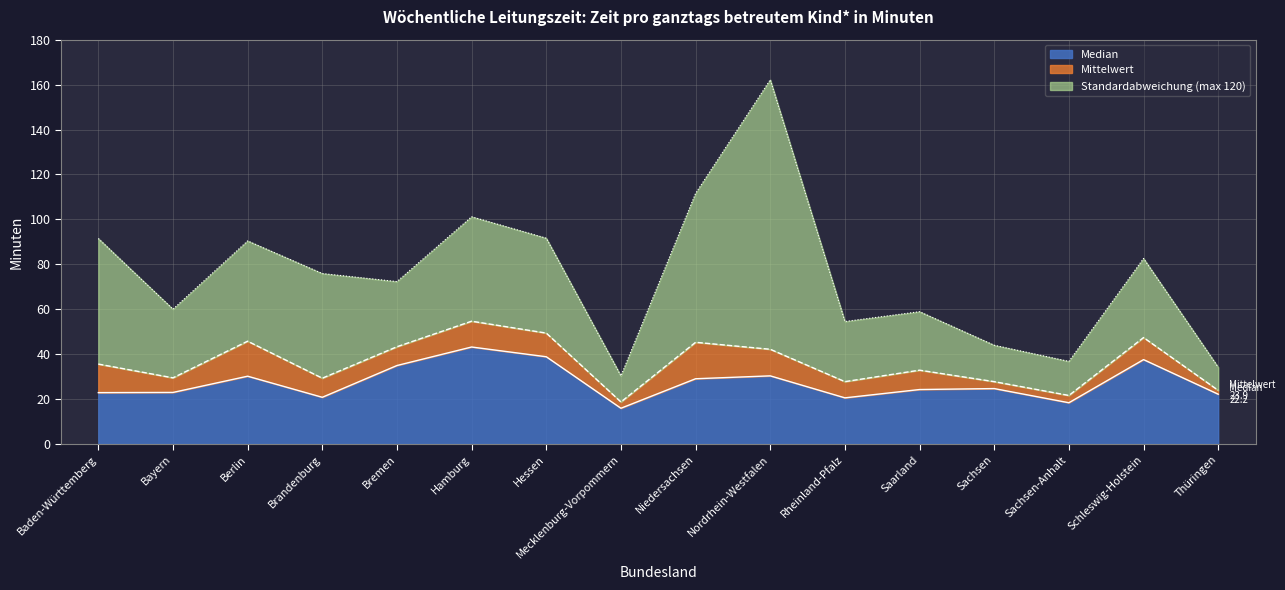

Reading right to left, list all the values displayed in this chart.

Median: 22.2	37.6	18.4	24.7	24.2	20.5	30.3	29.0	15.9	38.8	43.2	34.9	20.8	30.2	22.9	22.9
Mittelwert: 23.9	47.4	21.6	27.7	32.9	27.7	42.2	45.3	18.7	49.4	54.7	43.3	29.3	45.8	29.4	35.6